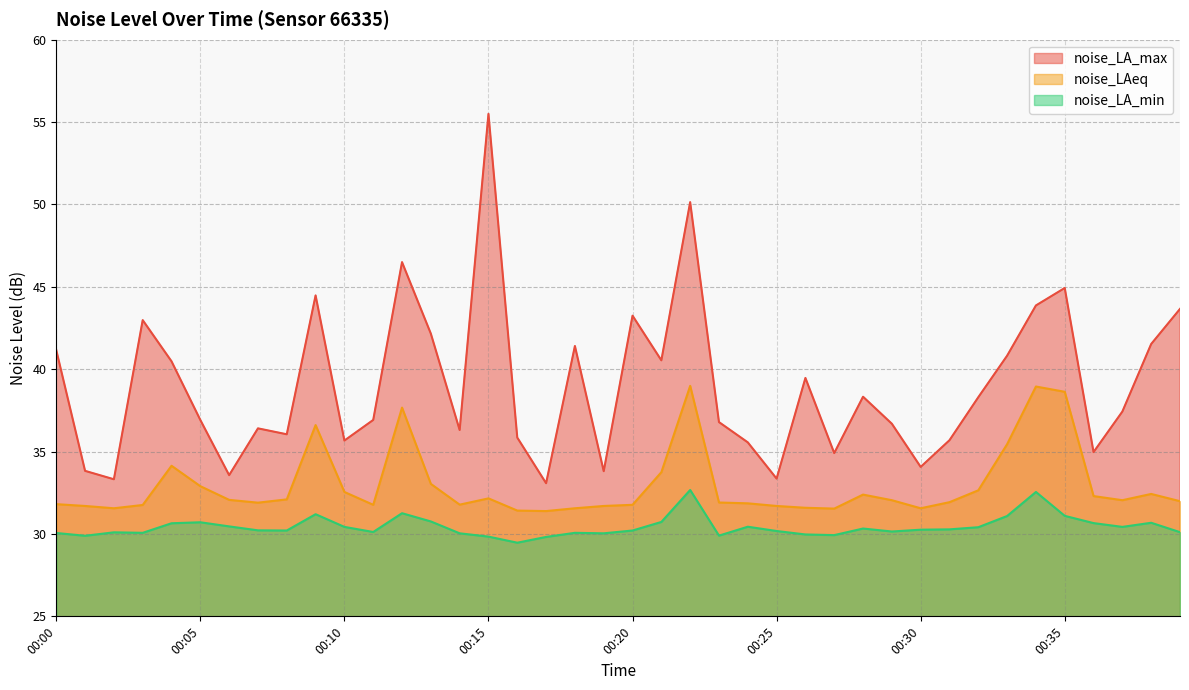

Between 00:37 and 00:08, which is larger?

00:37